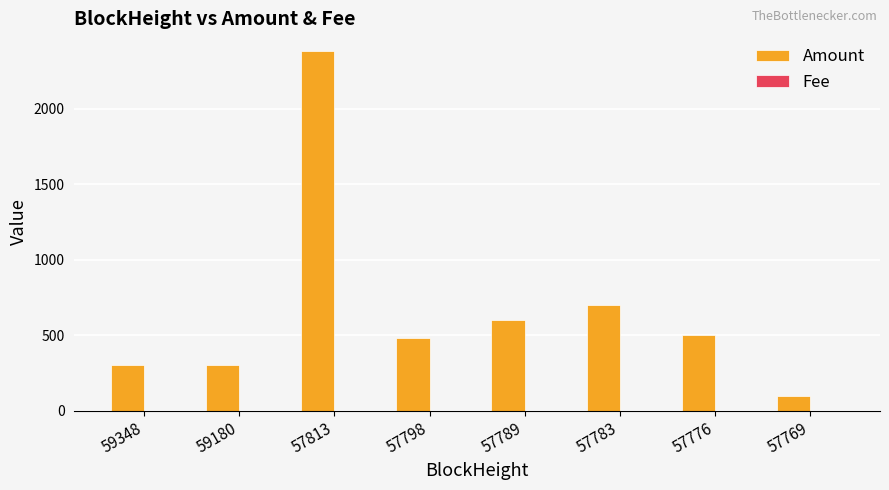

Is it true that Amount equals 2379.4 at 57813?

True